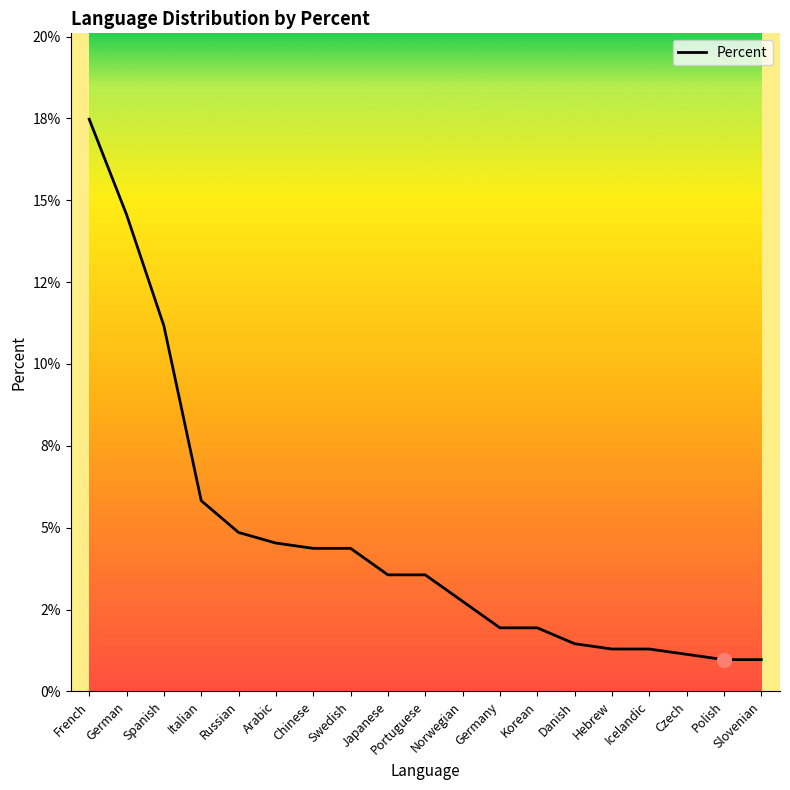

Does the chart display data point markers on the line(s)?

No